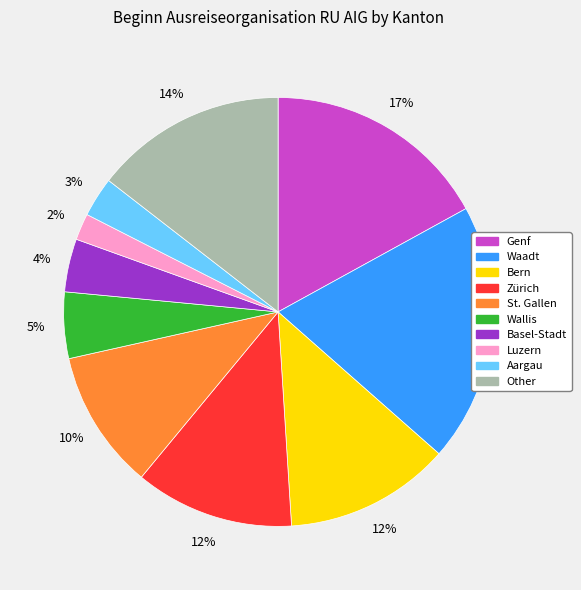

The Genf slice represents 17% of the pie. True or false?

True